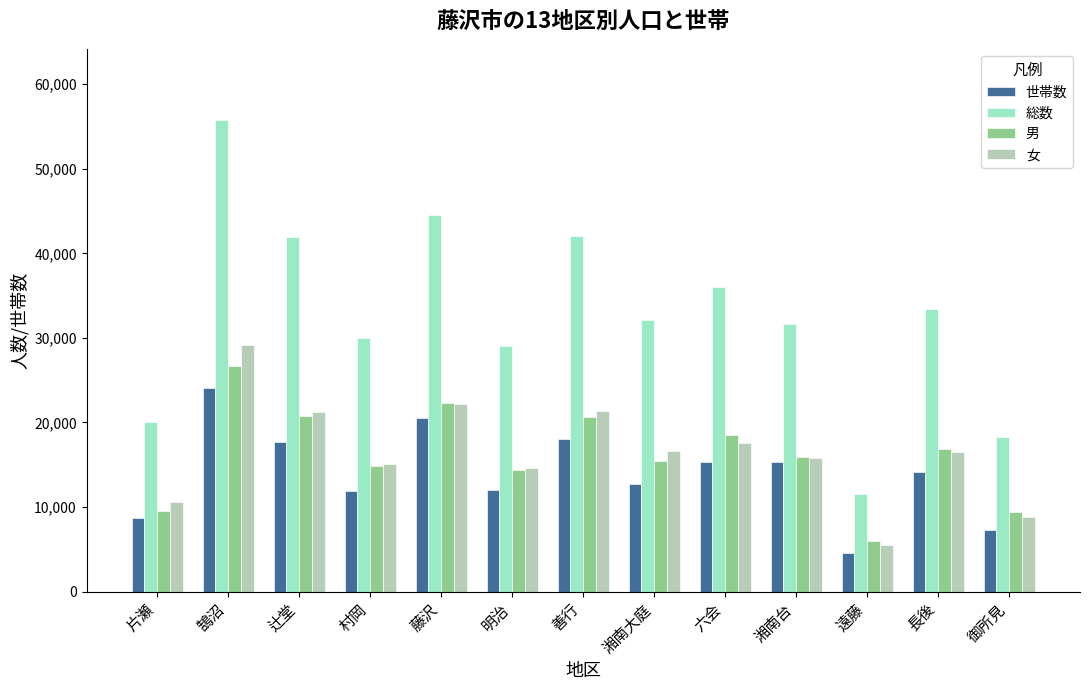

At which category is the sum across all series the highest?

鵠沼